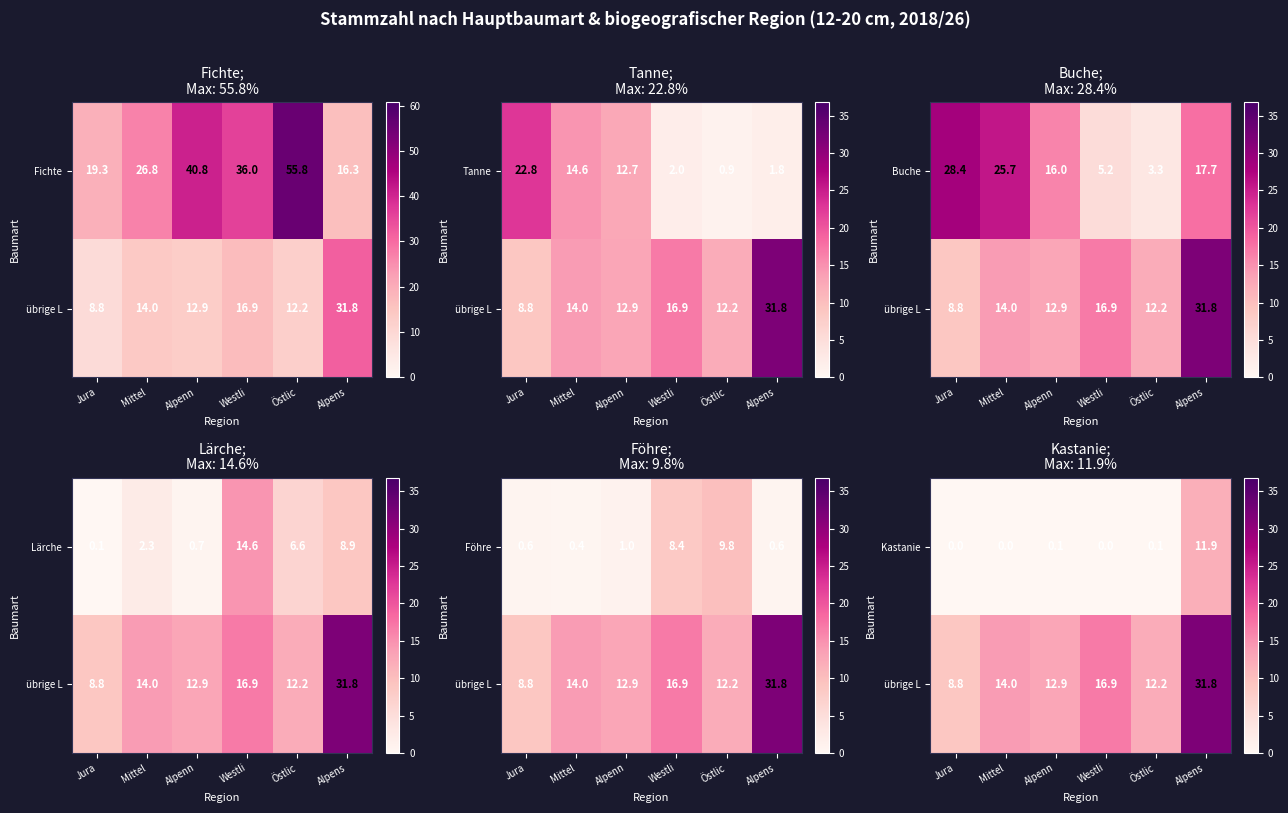

The value of Kastanie at Westli is 5.6. True or false?

False